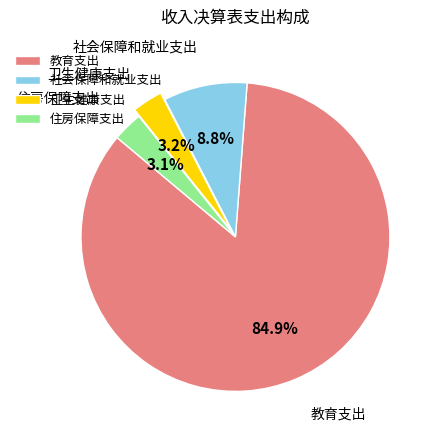

Which category has the biggest portion of the pie?

教育支出